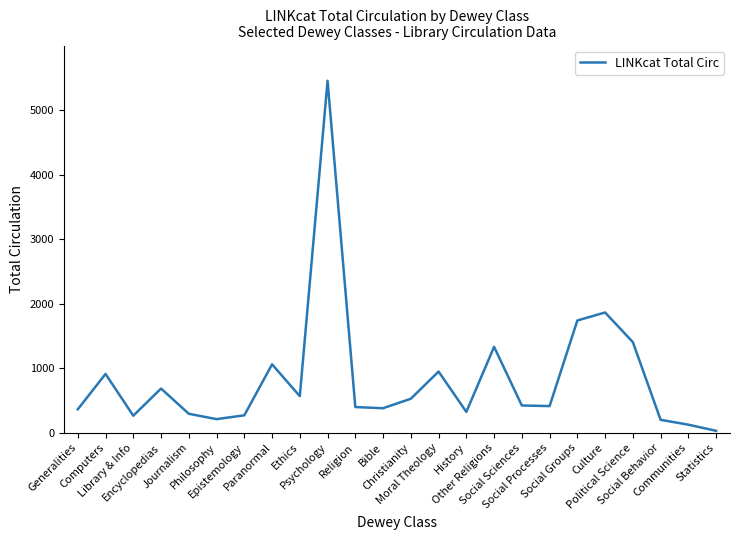

What is the greatest value displayed?

5453